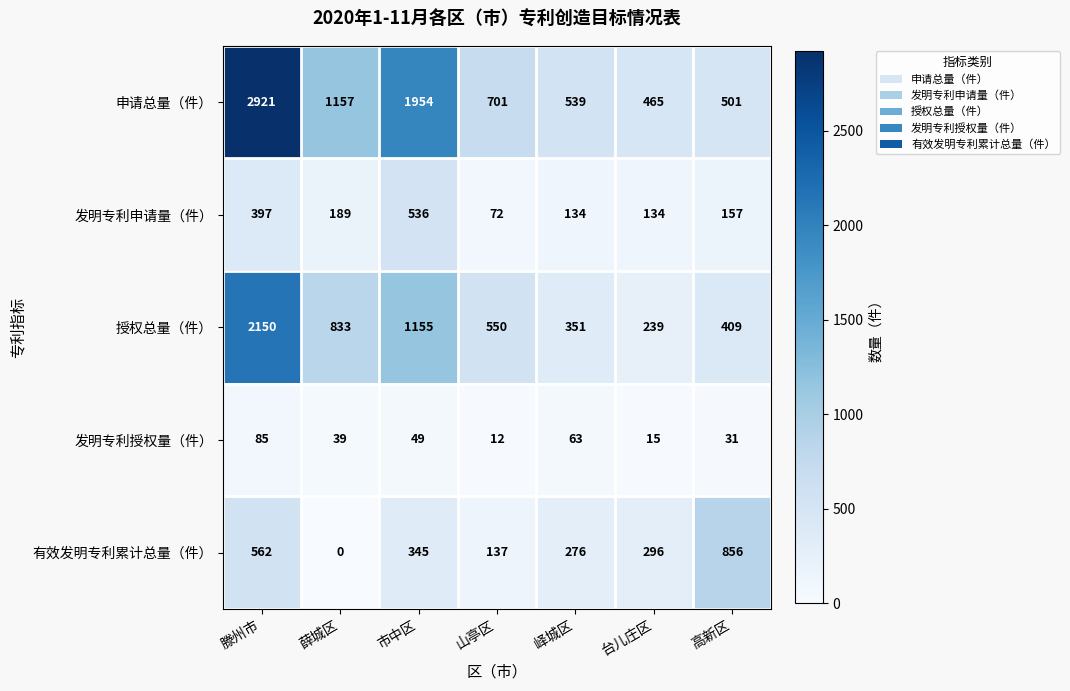

True or false: 申请总量（件） has a value of 2833 at 市中区.

False